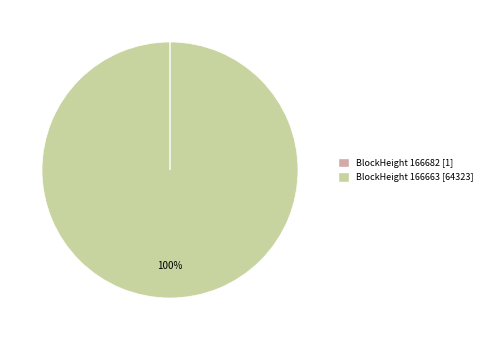

To the nearest percent, what is the difference between the largest and smallest slice percentages?

100%